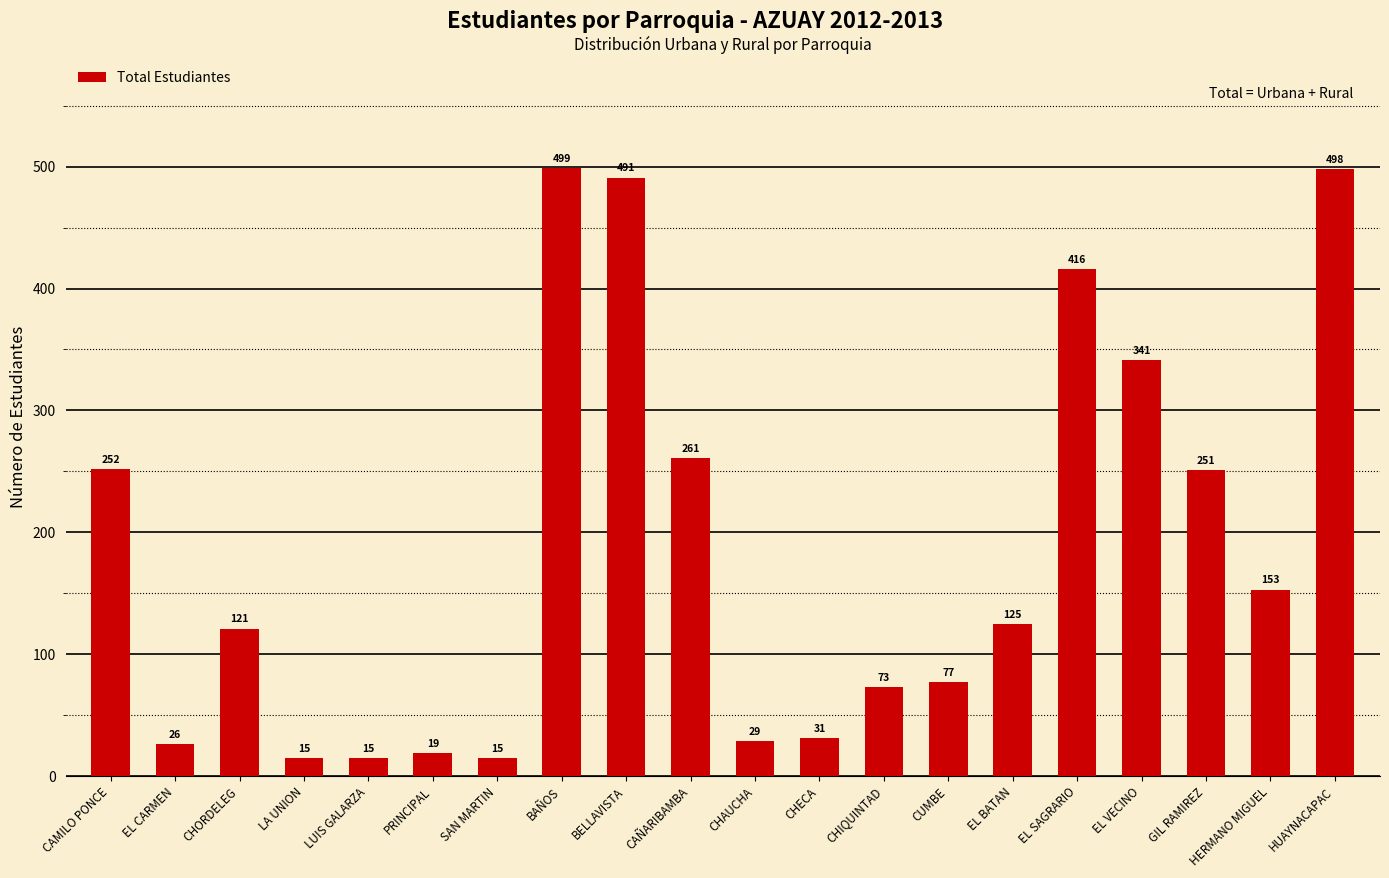

The value at CAMILO PONCE is 252. True or false?

True